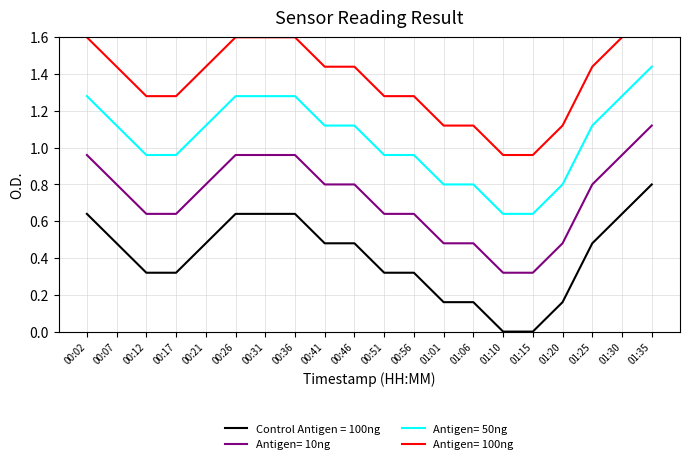

True or false: the data has more than 2 interior local peaks.

False